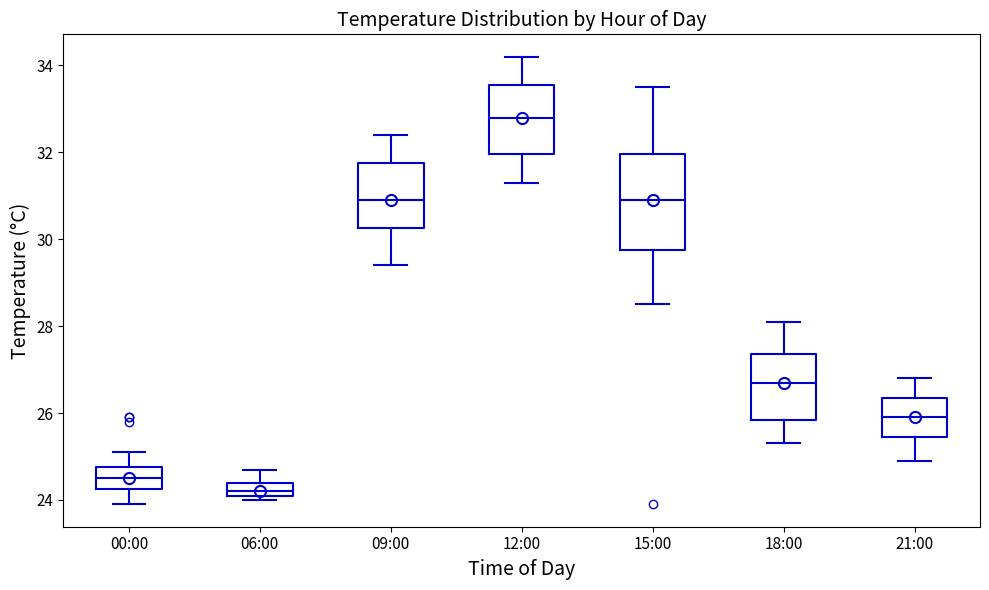

Where does the upper whisker of the box for 18:00 end on the y-axis? The values are not printed on the chart, so give them approximately, as read against the axis.

28.2